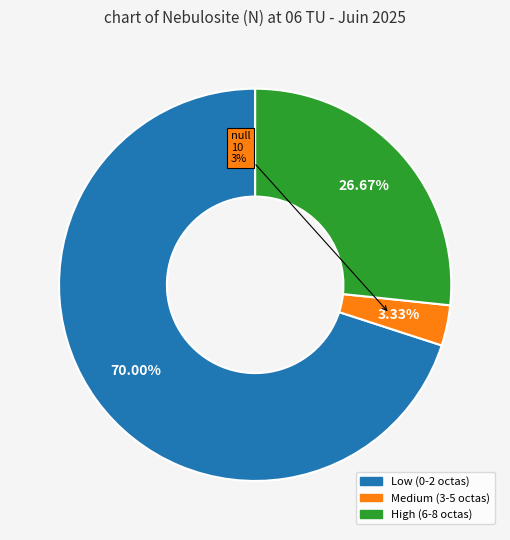

Is 24 the majority of the pie?

No